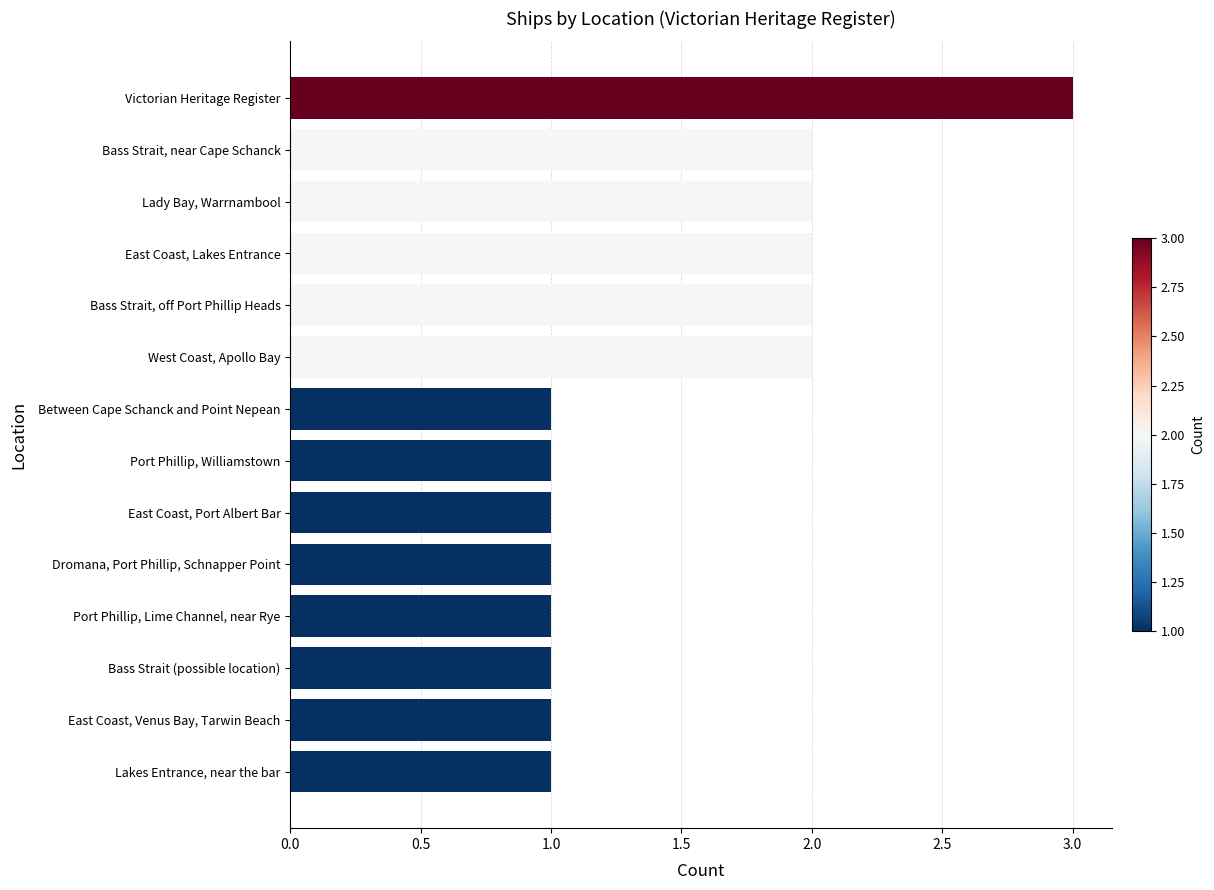

What is the change in value from Between Cape Schanck and Point Nepean to West Coast, Apollo Bay?

+1